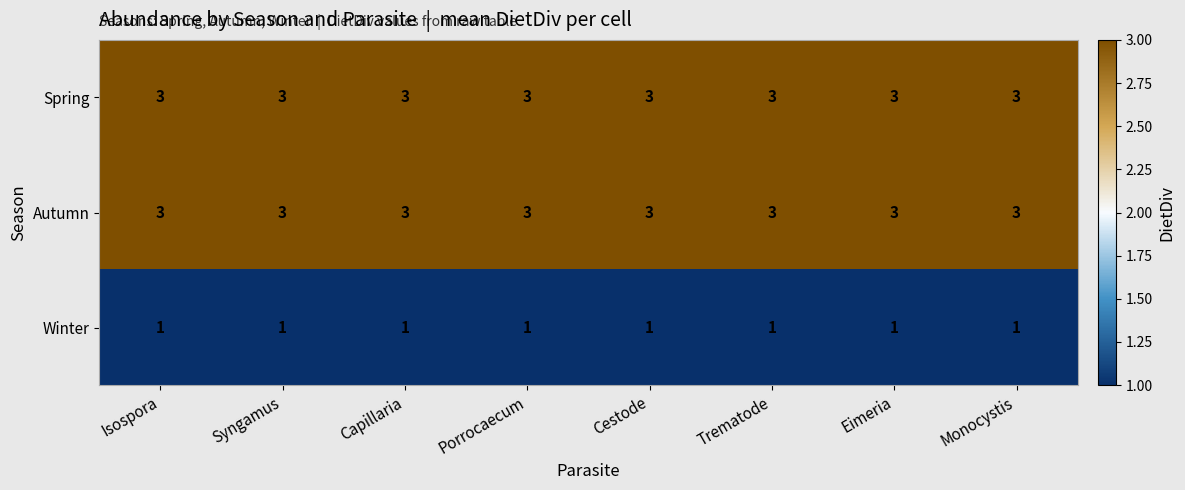

What is the greatest value displayed?

3